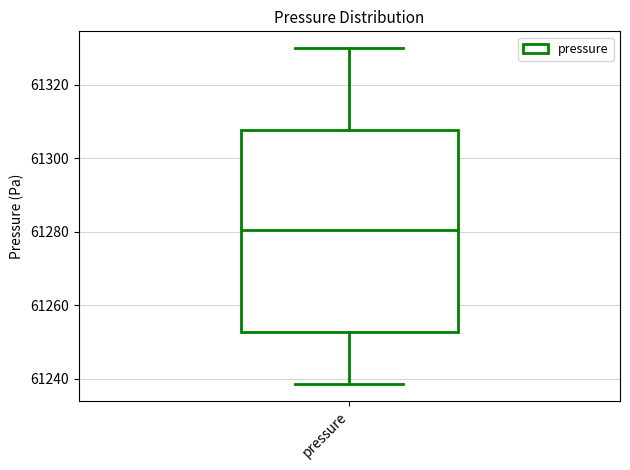

Where does the upper whisker of the box for pressure end on the y-axis? The values are not printed on the chart, so give them approximately, as read against the axis.

61330